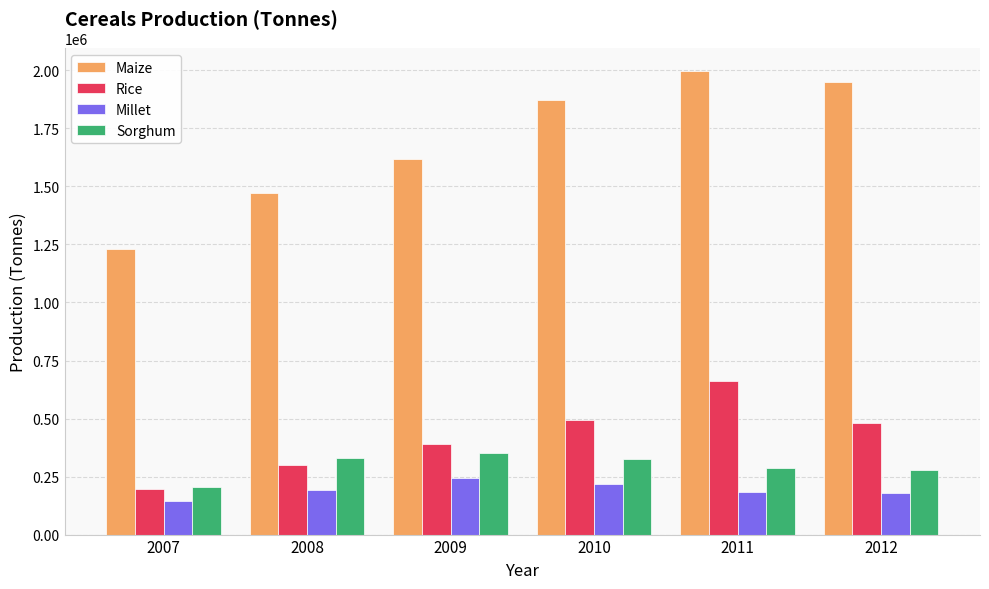

The value of Sorghum at 2011 is 287069.0. True or false?

True